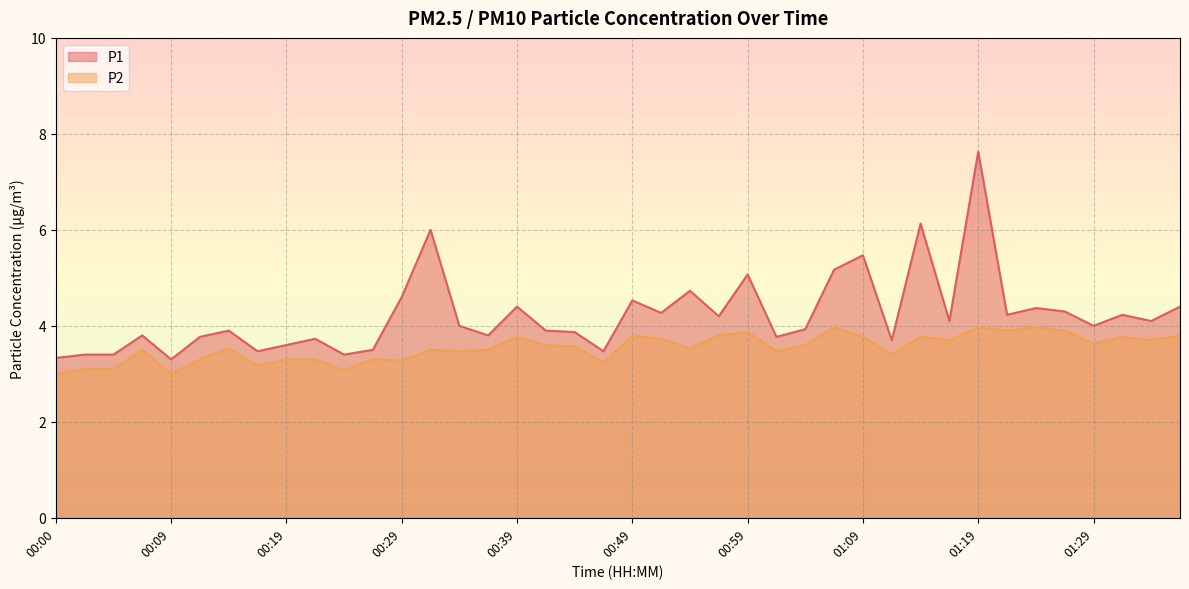

At which category does P1 reach its first local peak?

00:07